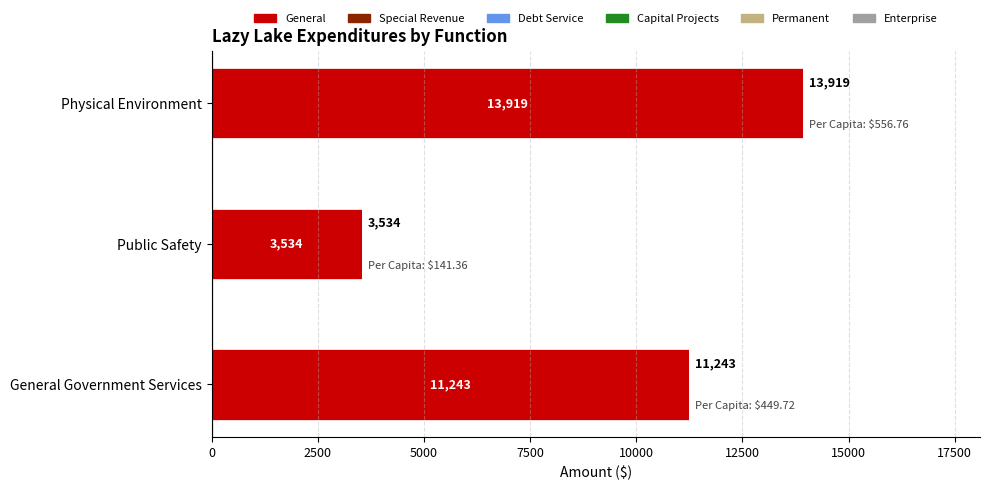

Between General Government Services and Public Safety, which is larger?

General Government Services